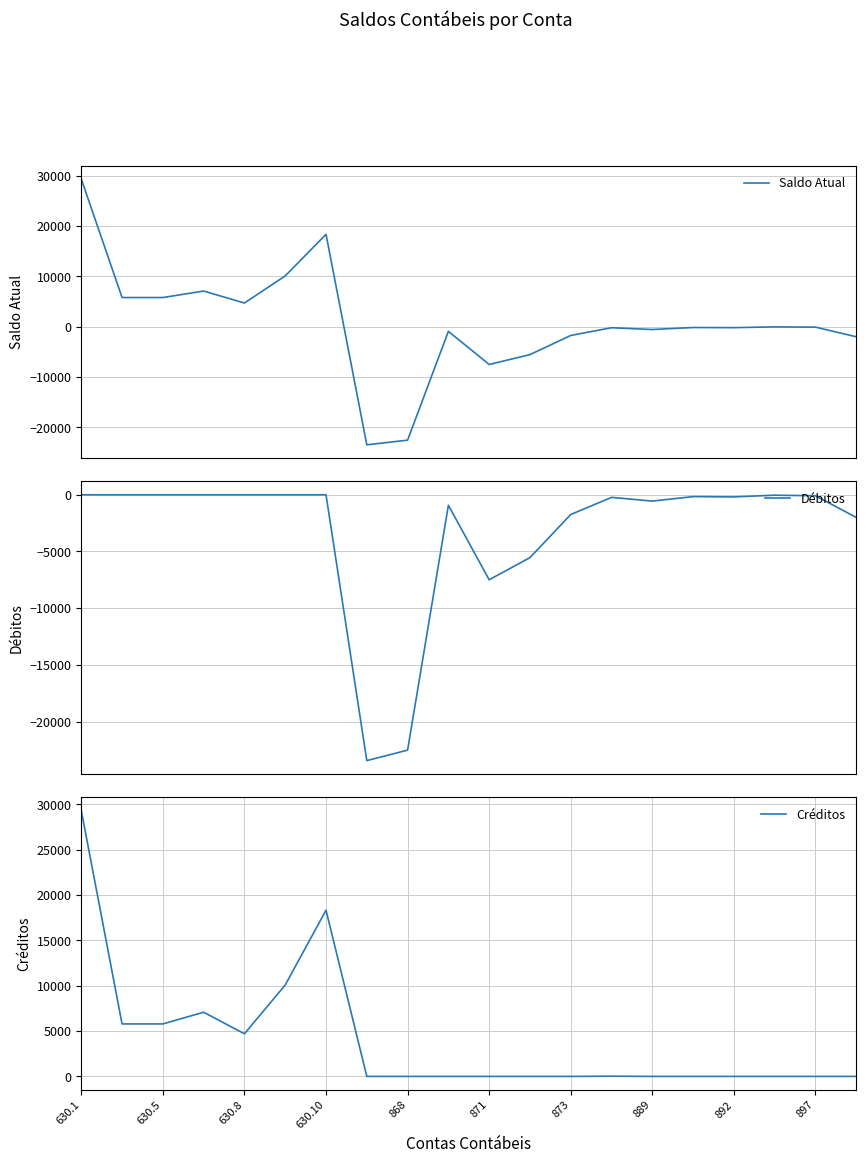

List the series in order of their overall mean, highest first.

Créditos, Saldo Atual, Débitos